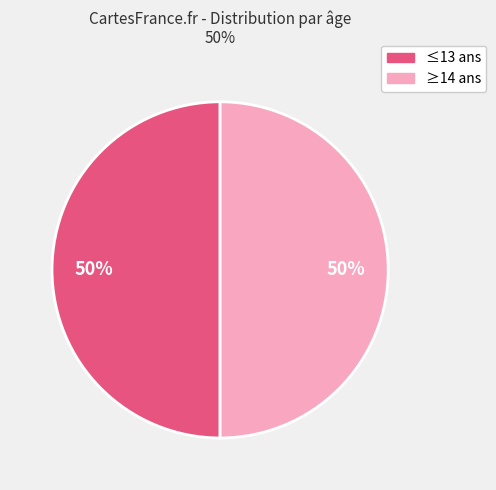

To the nearest percent, what is the average slice percentage?

50%